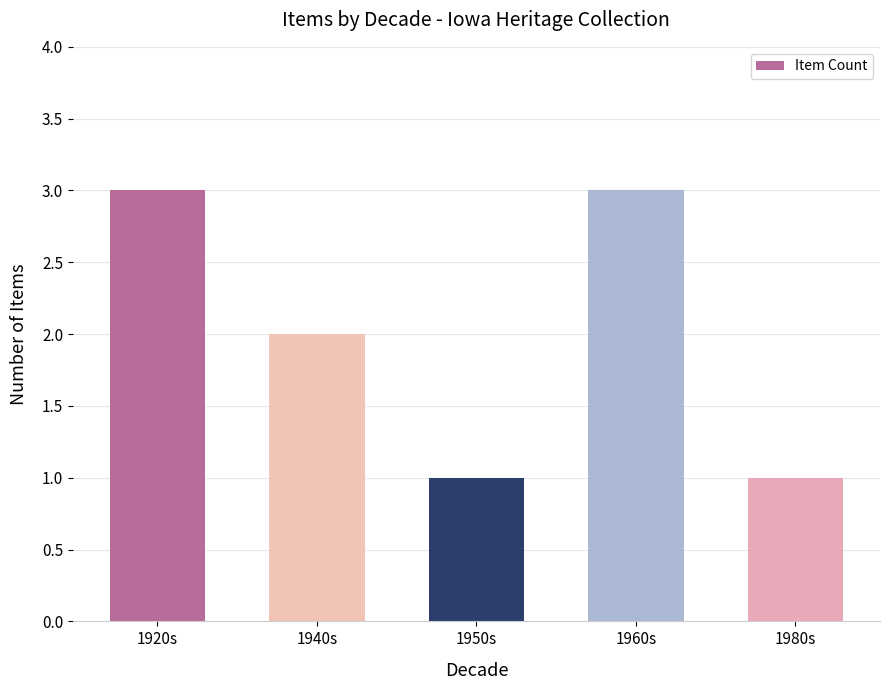

Reading right to left, what are all the values shown in this chart?

1980s=1	1960s=3	1950s=1	1940s=2	1920s=3